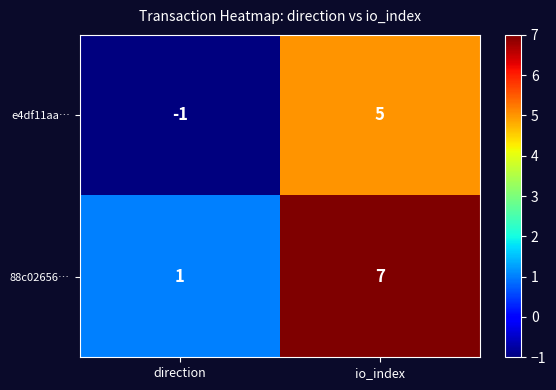

What is the sum of all 88c02656… values?

8